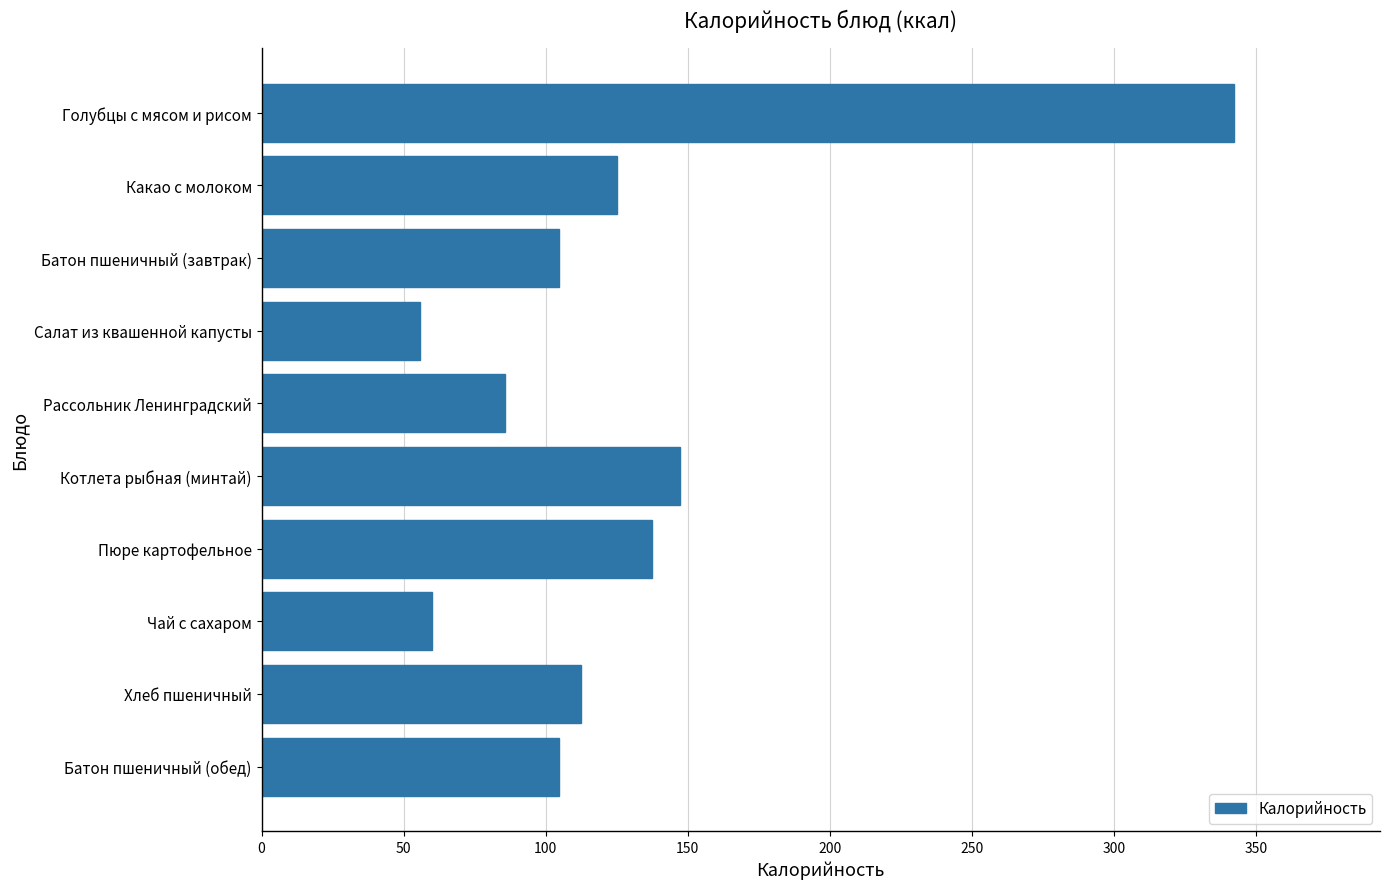

How many distinct data groups are displayed?

1